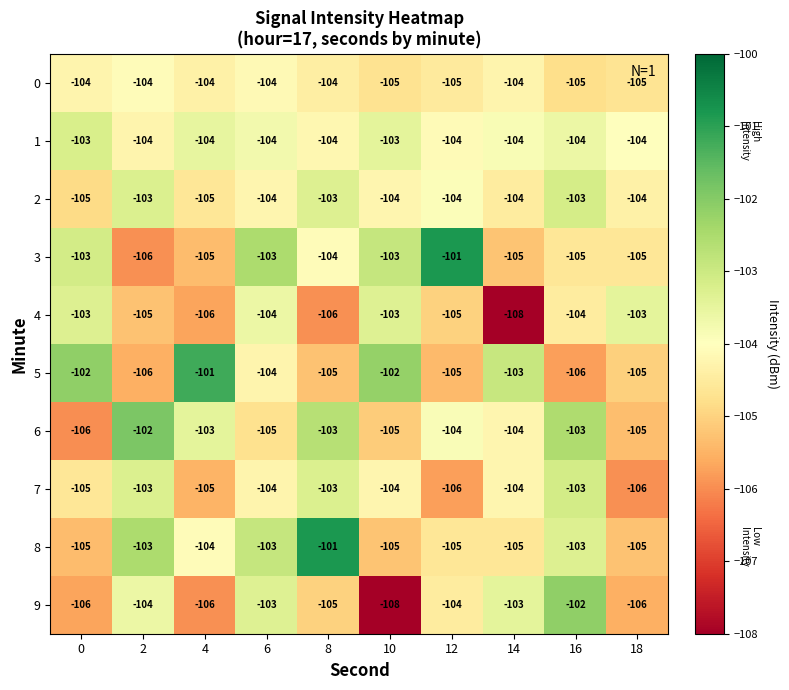

What is the sum of the 5 values at 14 and 10?

-205